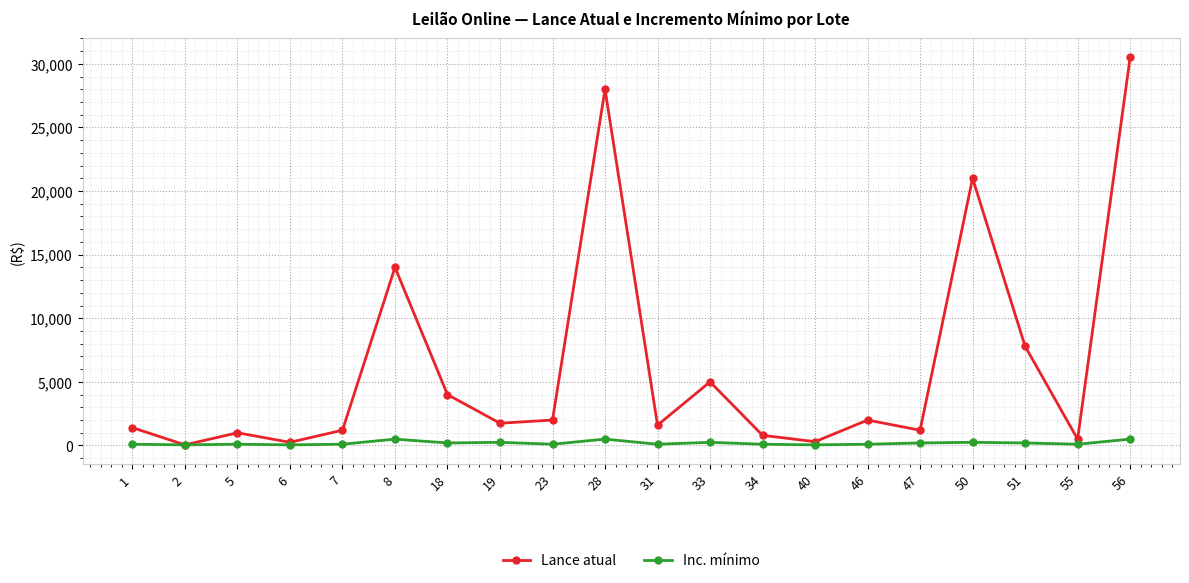

Which series has the widest spread of values?

Lance atual